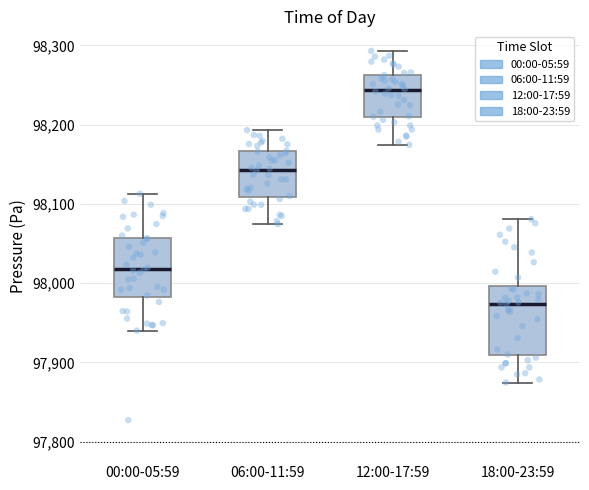

Which box is the tallest, from its lower edge to its upper edge?

18:00-23:59